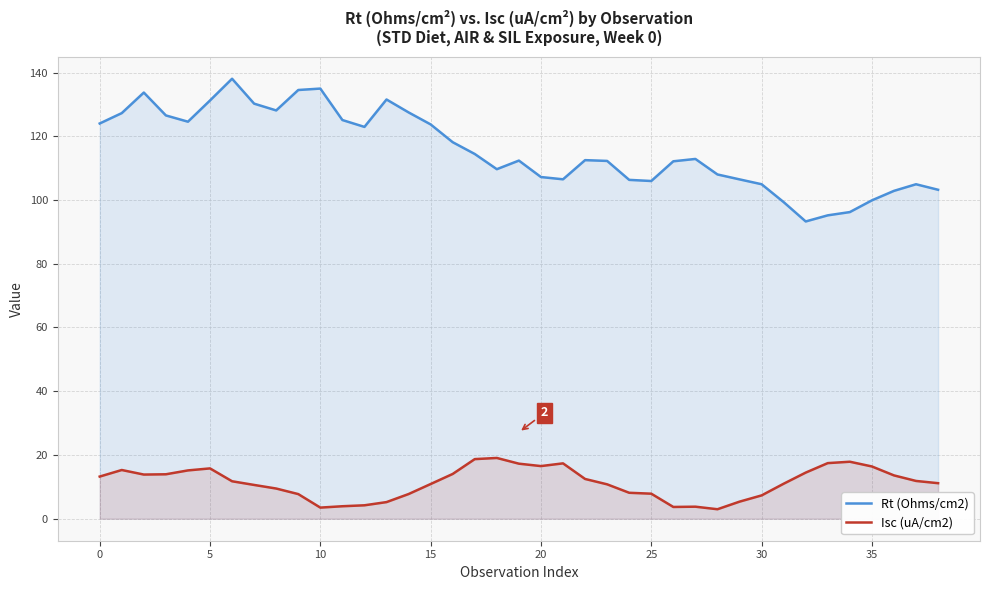

At which label is Rt (Ohms/cm2) closest to 115?

17